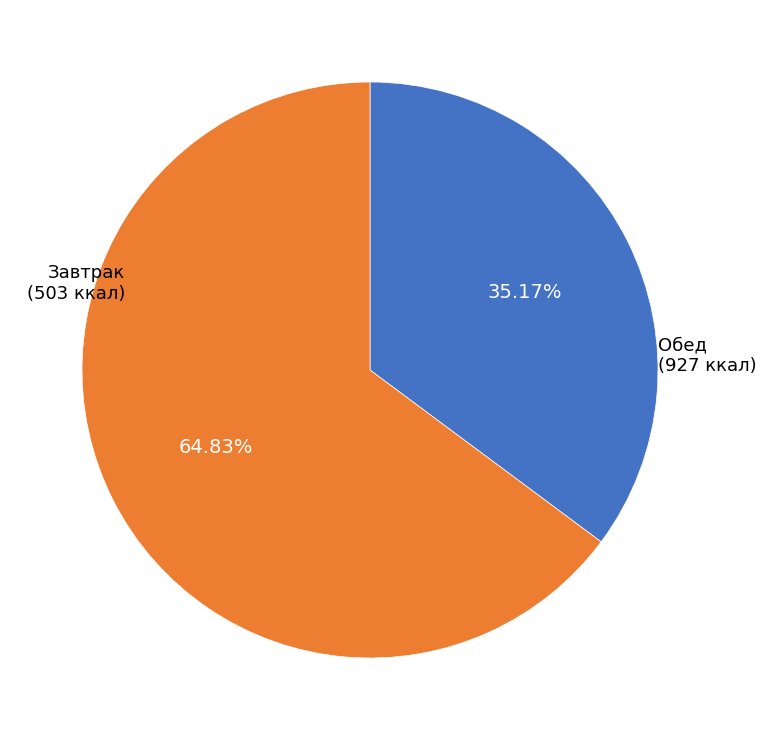

Does any single category account for the majority?

Yes